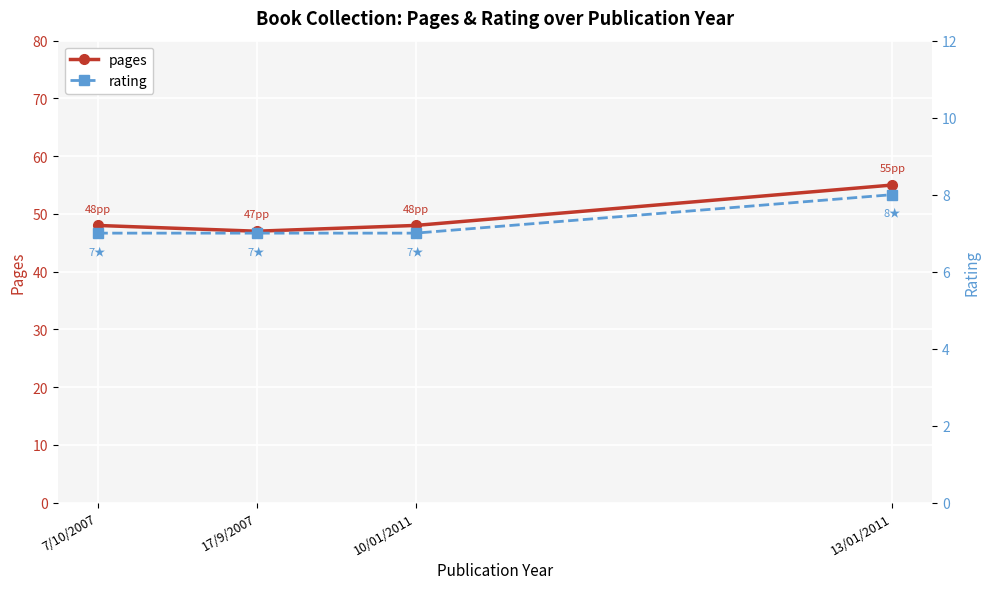

True or false: rating and pages cross at least once.

False